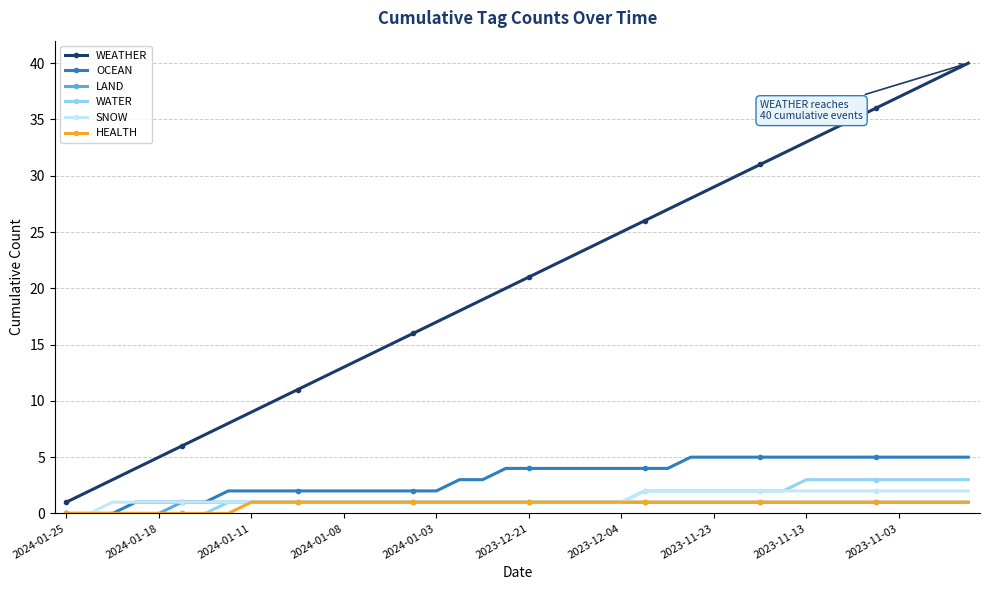

True or false: WATER and WEATHER intersect in this chart.

False